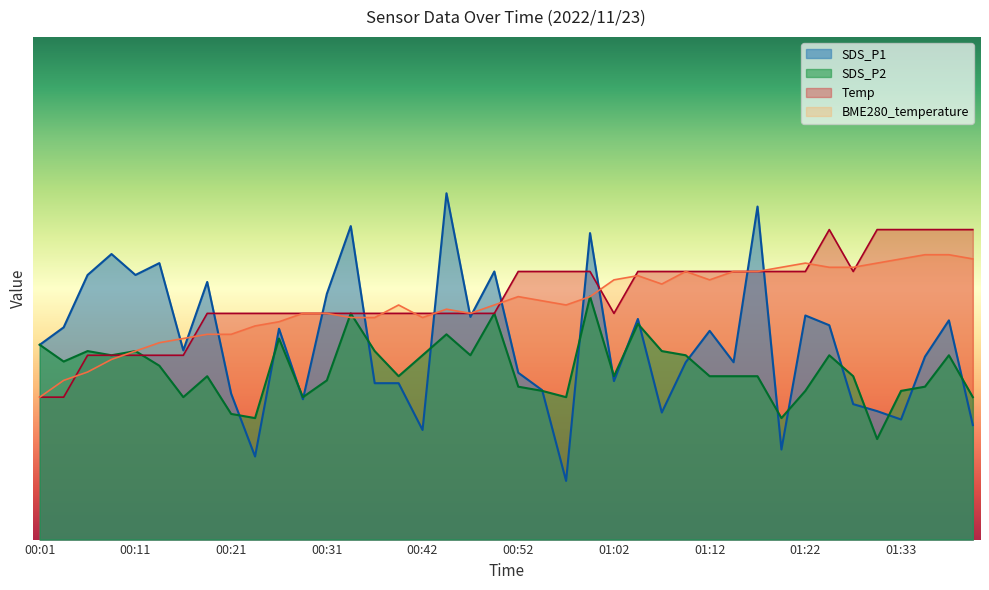

Which series has the largest total across all categories?

Temp